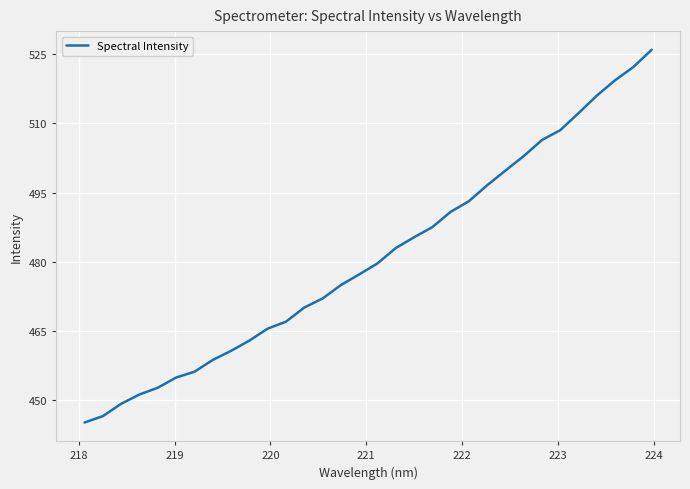

What is the smallest value displayed?

445.2